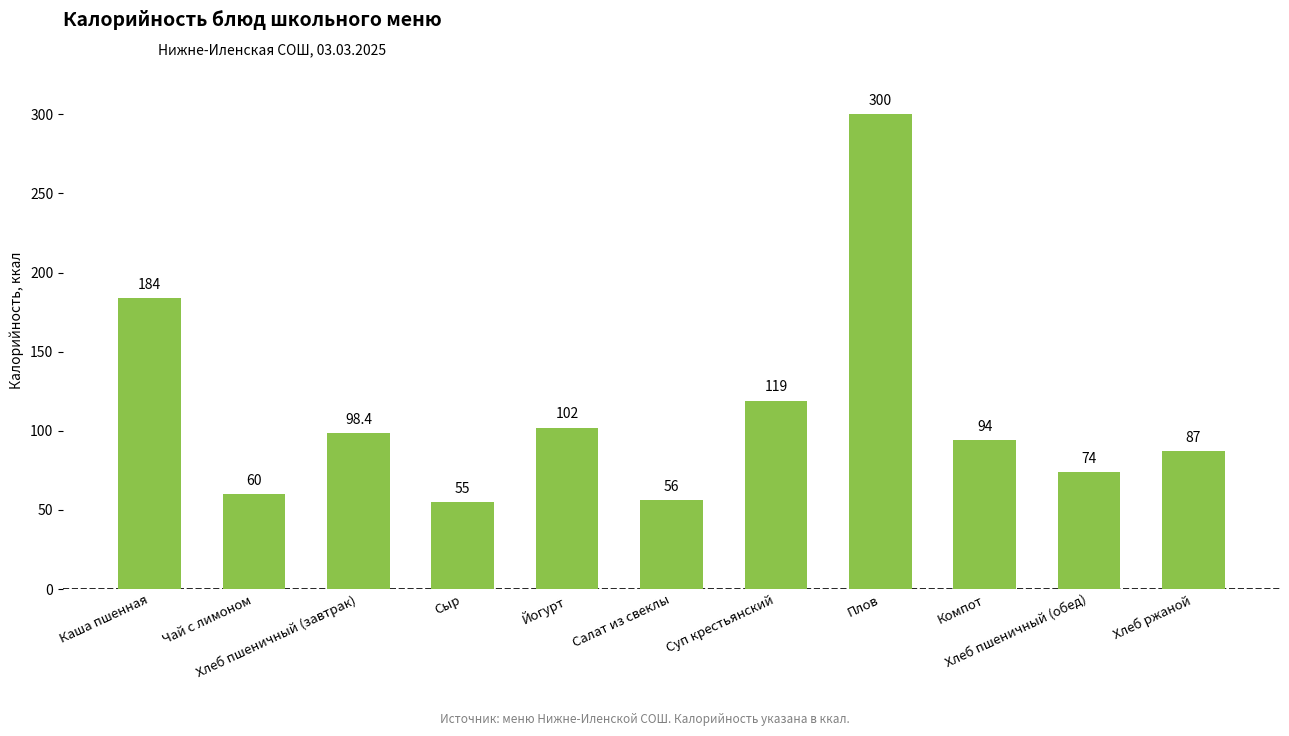

What is the smallest value displayed?

55.0